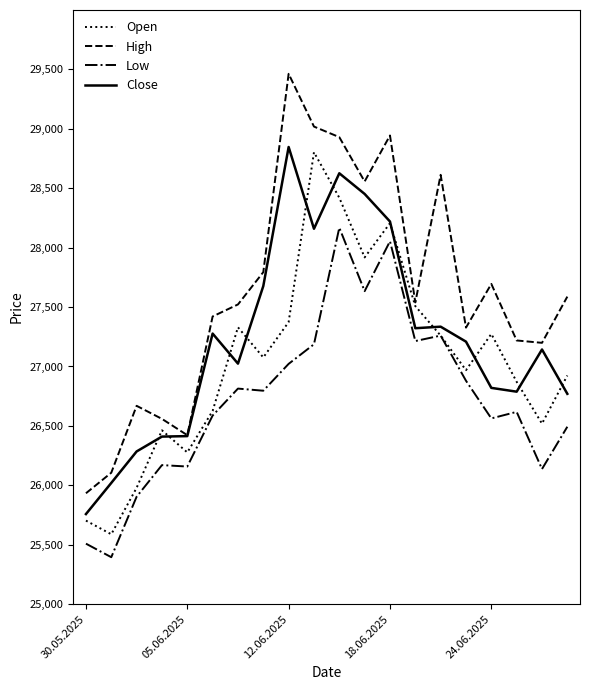

What is the minimum value shown in the chart?

25395